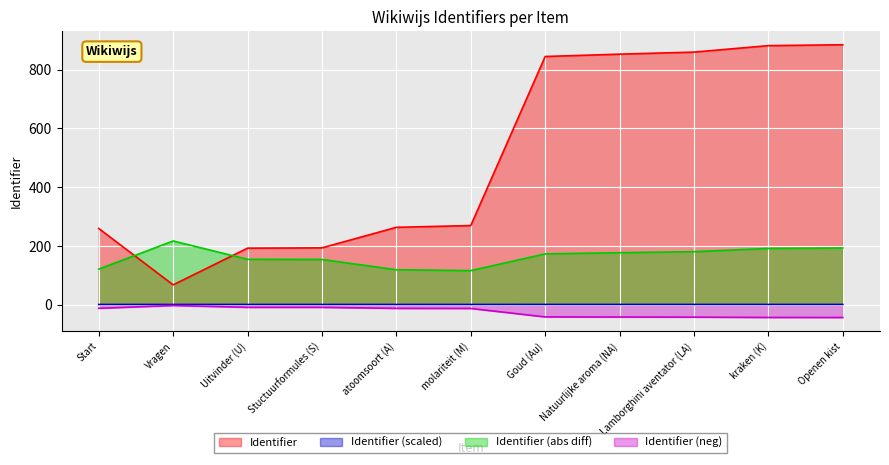

Rank the categories by value from highest to lowest.

Openen kist, kraken (K), Lamborghini aventator (LA), Natuurlijke aroma (NA), Goud (Au), molariteit (M), atoomsoort (A), Start, Stuctuurformules (S), Uitvinder (U), Vragen